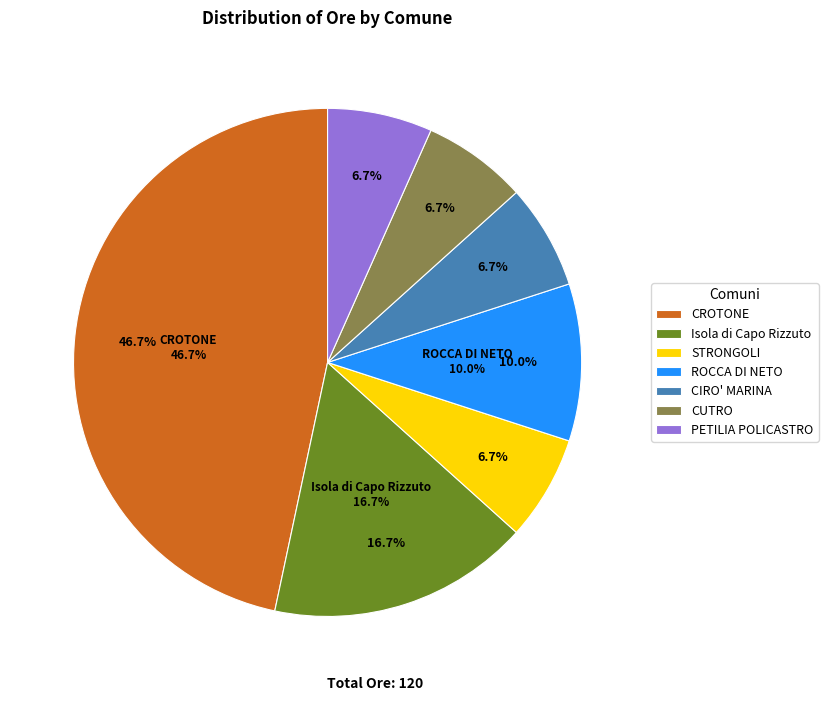

Does ROCCA DI NETO account for over 50% of the chart?

No